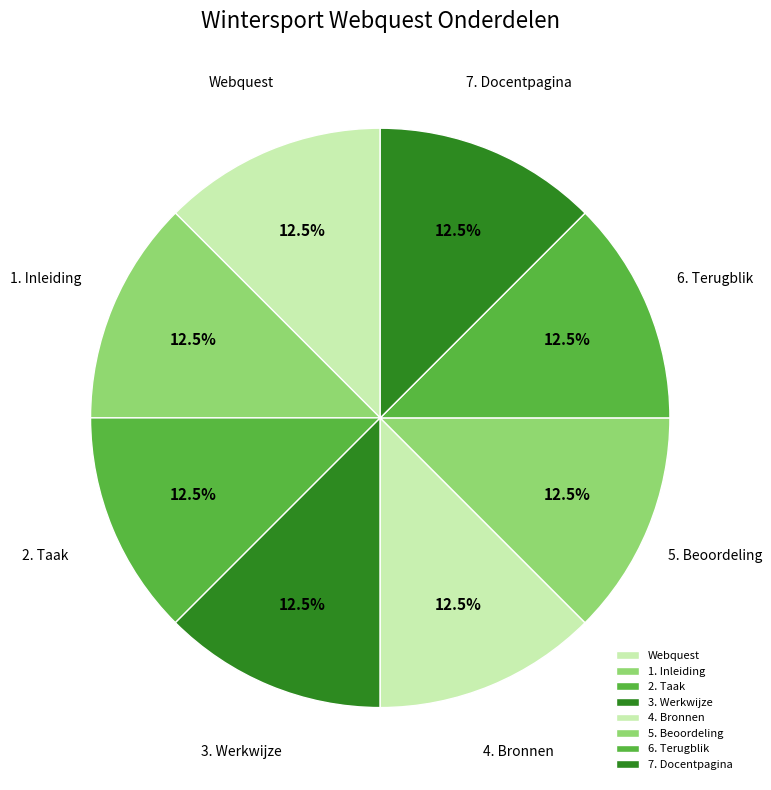

Approximately how many times larger is the value at 1. Inleiding compared to 3. Werkwijze?

1.0